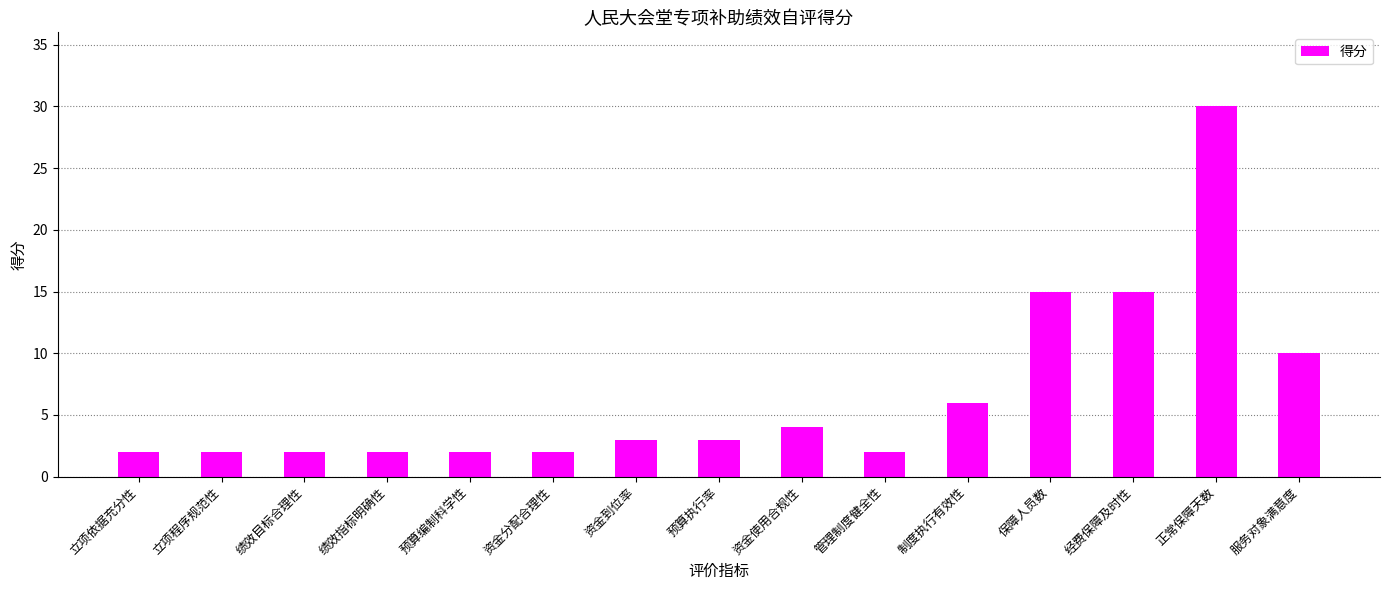

Reading left to right, transcribe all the data shown in this chart.

立项依据充分性=2	立项程序规范性=2	绩效目标合理性=2	绩效指标明确性=2	预算编制科学性=2	资金分配合理性=2	资金到位率=3	预算执行率=3	资金使用合规性=4	管理制度健全性=2	制度执行有效性=6	保障人员数=15	经费保障及时性=15	正常保障天数=30	服务对象满意度=10